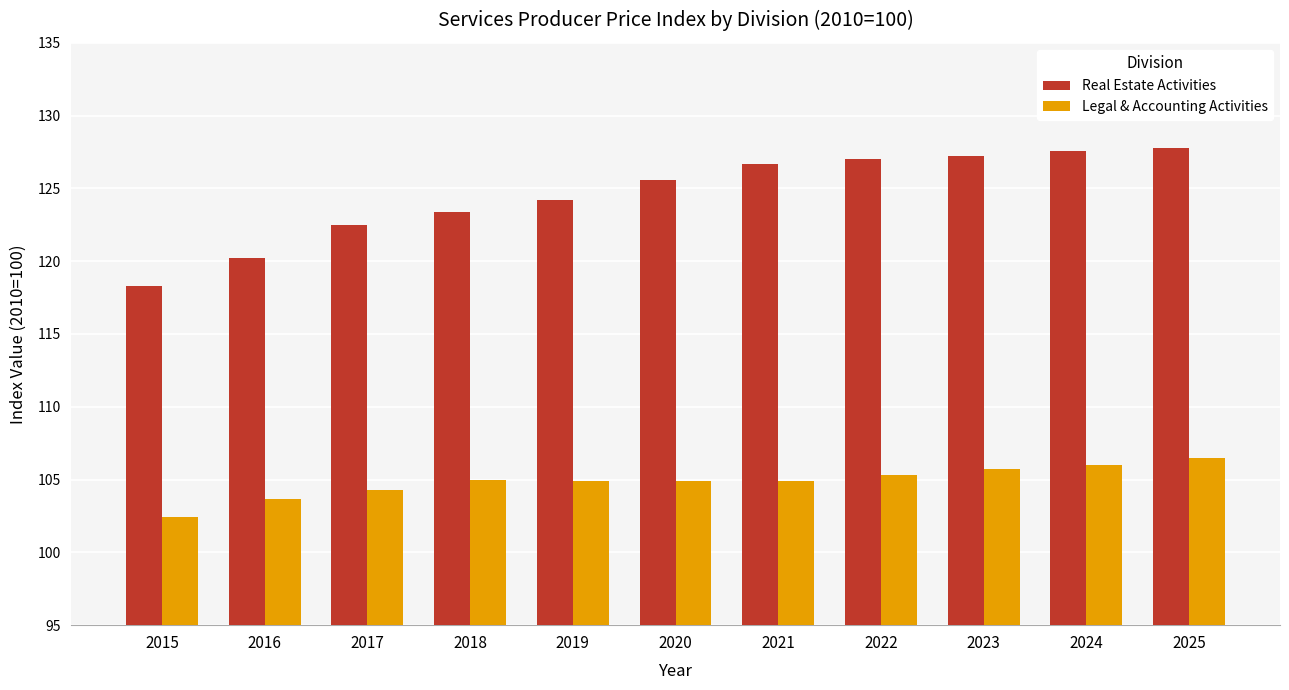

What value does the Legal & Accounting Activities series have at 2018?

105.0